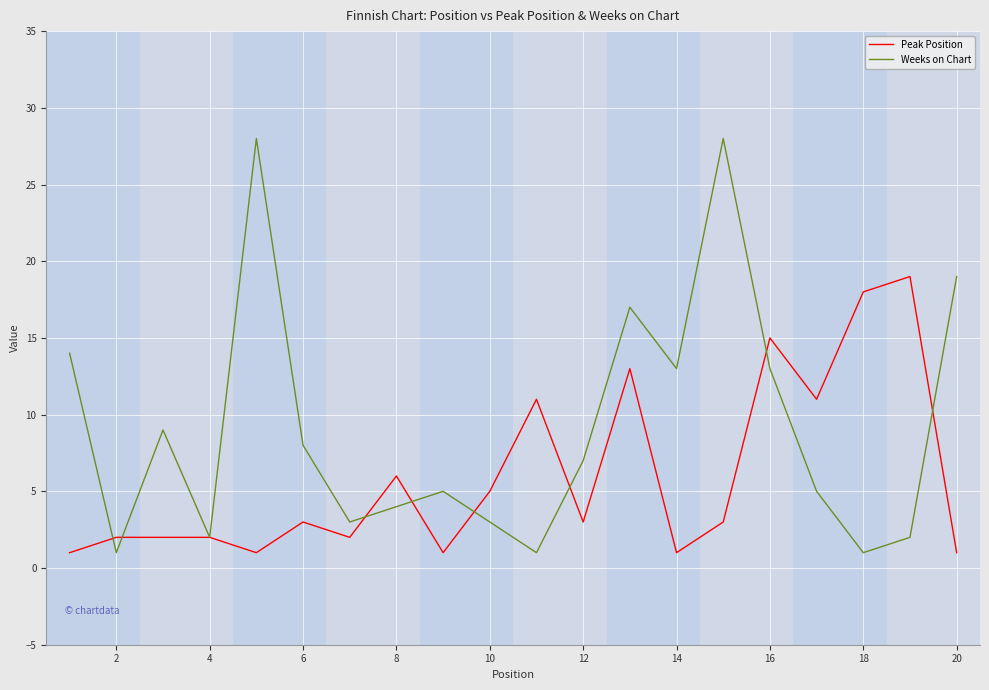

How many lines are shown in the chart?

2